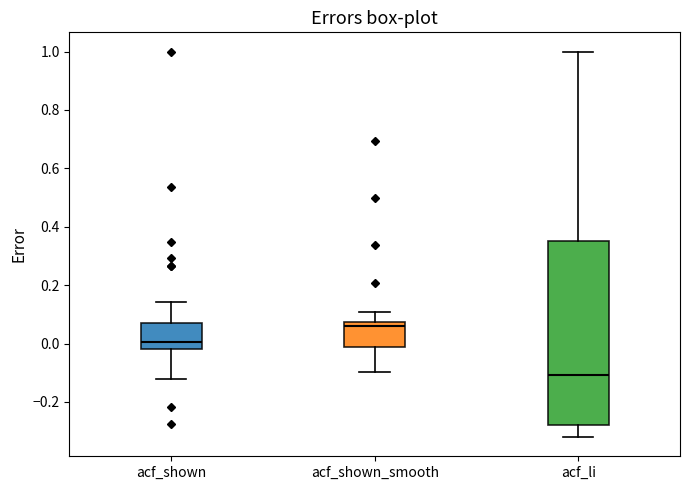

Reading left to right, transcribe this box plot: for each box, give where its median line is, the range the box spans, and where its two whiskers end, as read against the y-axis. The values are not printed on the chart, so give them approximately, as read against the axis.

acf_shown: median 0.00, box -0.02 to 0.08, whiskers -0.12 to 0.14
acf_shown_smooth: median 0.06, box -0.02 to 0.08, whiskers -0.10 to 0.10
acf_li: median -0.10, box -0.28 to 0.36, whiskers -0.32 to 1.00